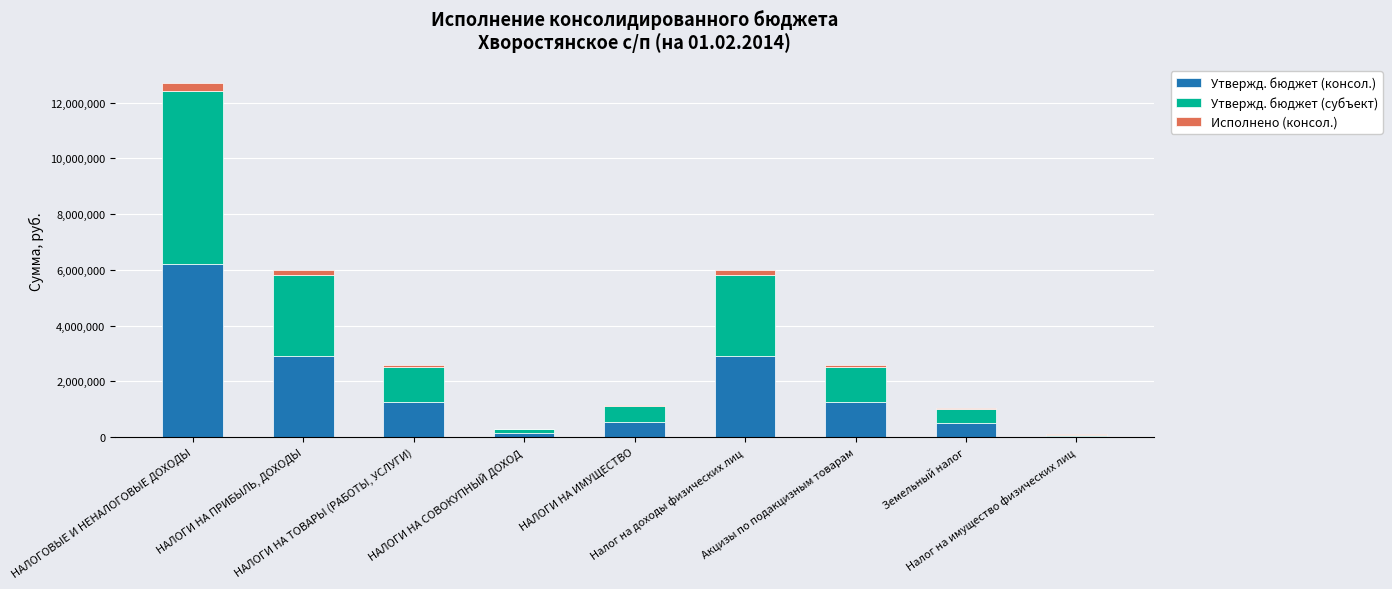

What are all the series names shown in the legend?

Утвержд. бюджет (консол.), Утвержд. бюджет (субъект), Исполнено (консол.)